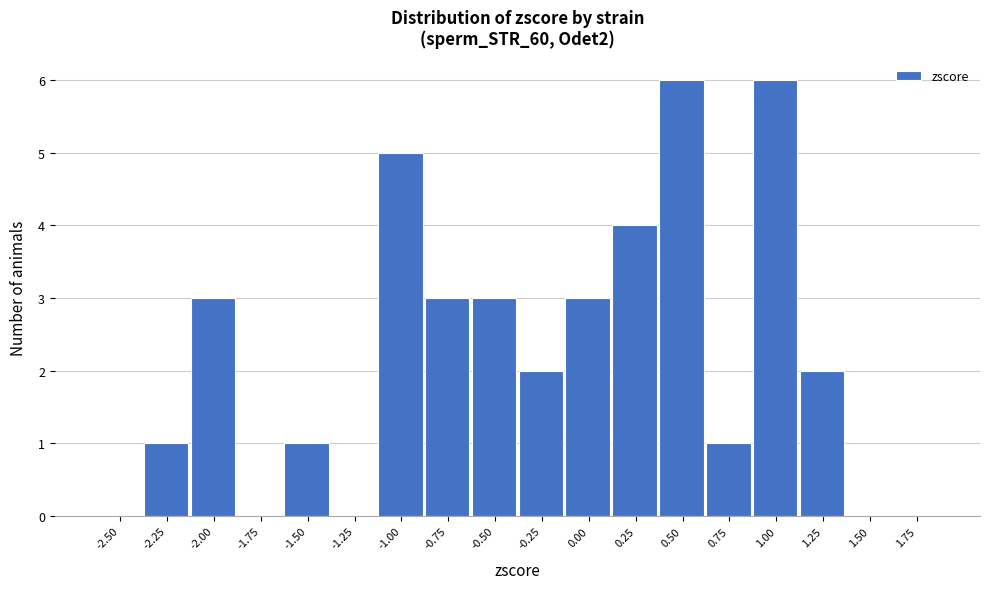

Reading left to right, transcribe all the data shown in this chart.

-2.50=0	-2.25=1	-2.00=3	-1.75=0	-1.50=1	-1.25=0	-1.00=5	-0.75=3	-0.50=3	-0.25=2	0.00=3	0.25=4	0.50=6	0.75=1	1.00=6	1.25=2	1.50=0	1.75=0